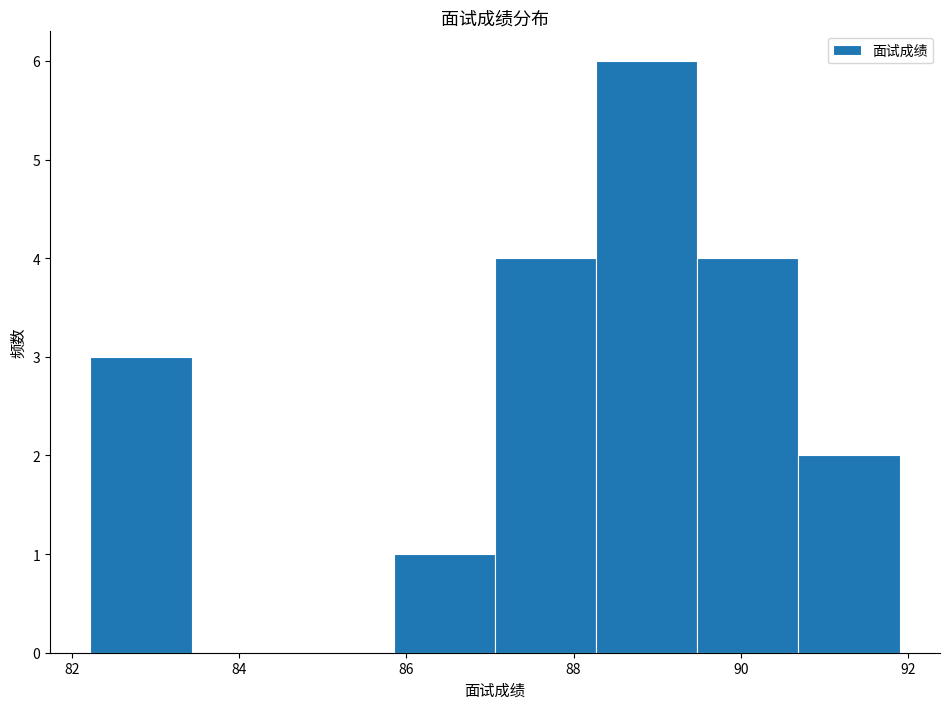

Reading left to right, list every bar in this chart as the range it spans on the x-axis followed by its height. Neither the bar edges nor the heights are printed on the chart, so give them approximately, as read against the axes.

82.2 to 83.4: 3
83.4 to 84.6: 0
84.6 to 85.8: 0
85.8 to 87.0: 1
87.0 to 88.2: 4
88.2 to 89.4: 6
89.4 to 90.6: 4
90.6 to 92.0: 2